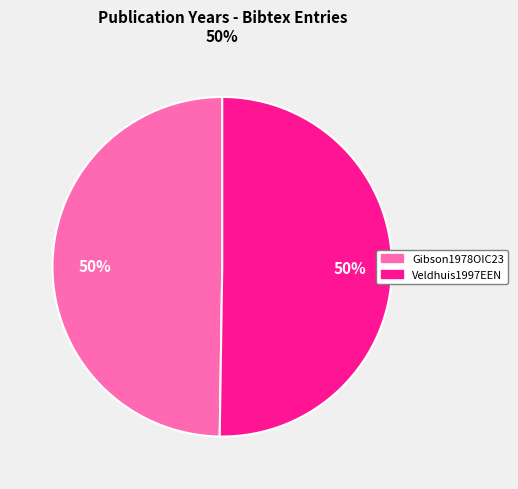

To the nearest percent, what is the average slice percentage?

50%